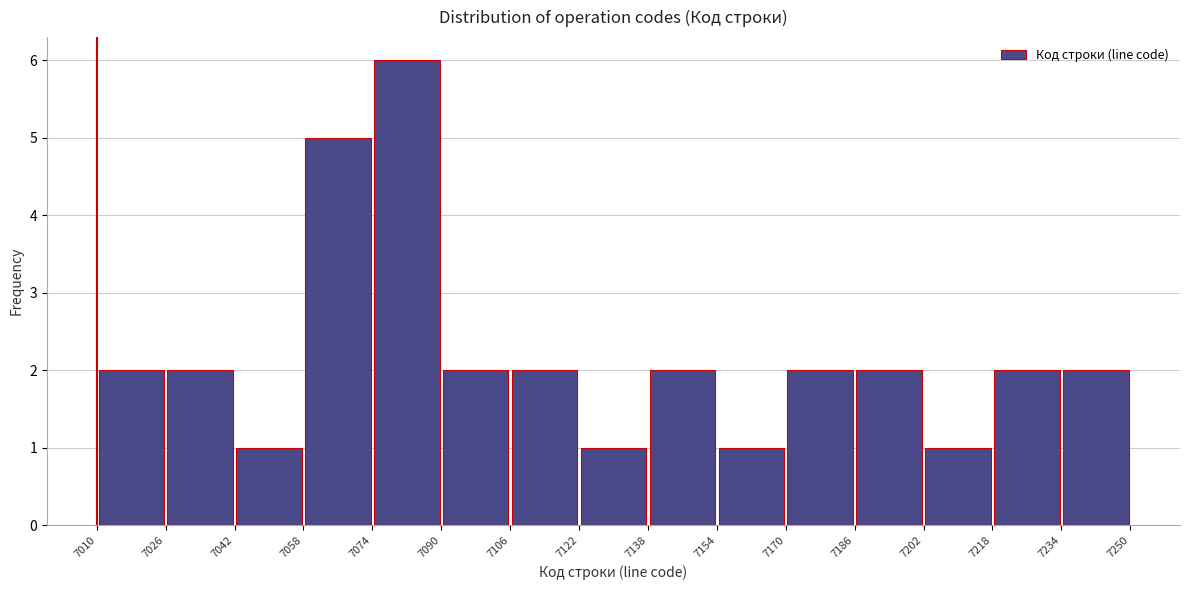

Reading left to right, transcribe this chart: for each bar, give the range it covers on the x-axis and its height. The values are not printed on the chart, so give them approximately, as read against the axis.

7010 to 7026: 2
7026 to 7042: 2
7042 to 7058: 1
7058 to 7074: 5
7074 to 7090: 6
7090 to 7106: 2
7106 to 7122: 2
7122 to 7138: 1
7138 to 7154: 2
7154 to 7170: 1
7170 to 7186: 2
7186 to 7202: 2
7202 to 7218: 1
7218 to 7234: 2
7234 to 7250: 2